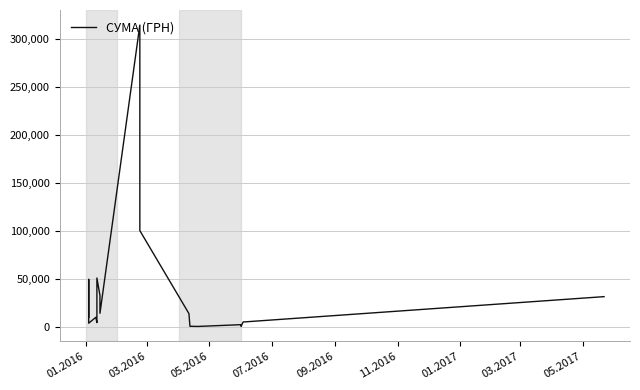

How many interior local peaks (higher than both neighbors) does the data have?

5